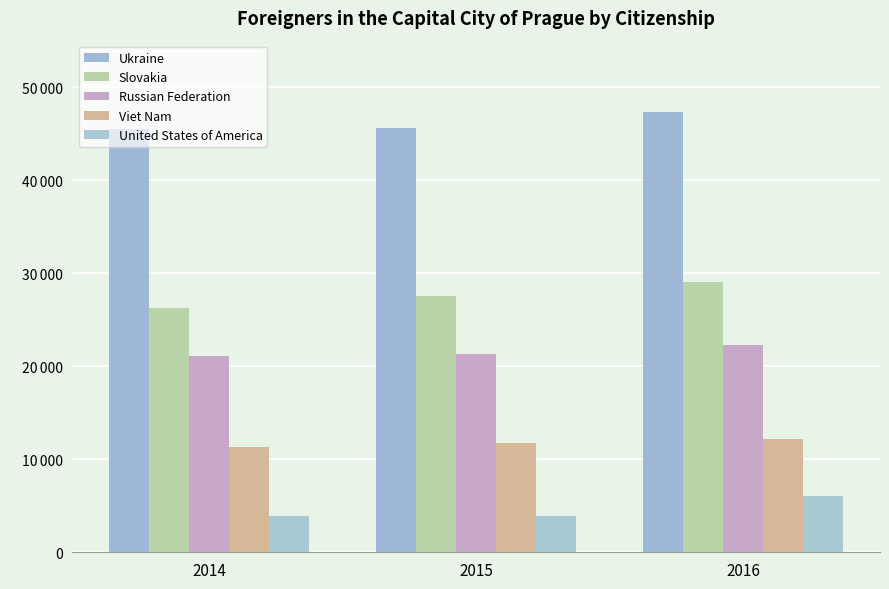

List the labels in order of Russian Federation value, largest first.

2016, 2015, 2014